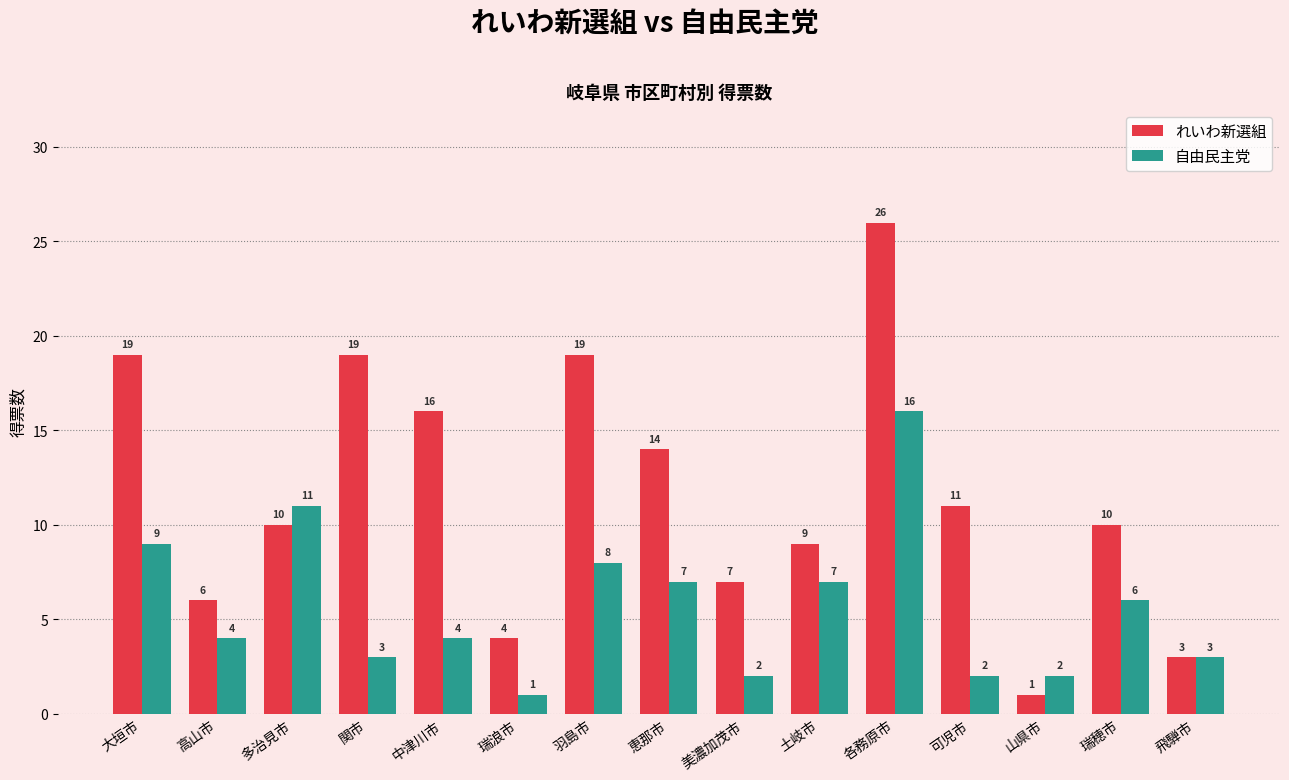

Where is 自由民主党 nearest to the value 8?

羽島市